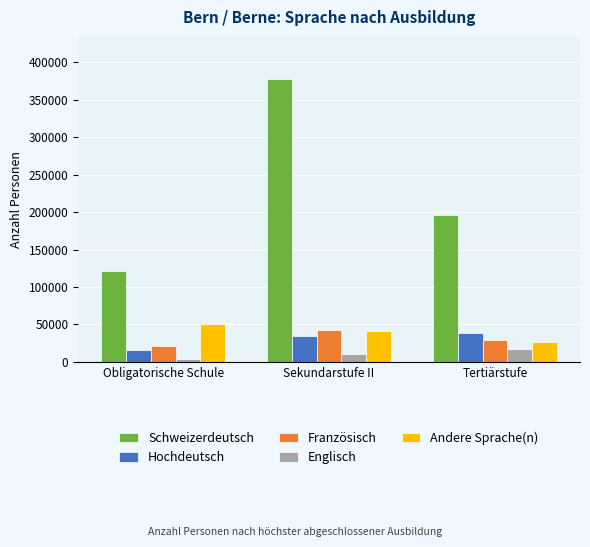

Which series has the largest range (max minus min)?

Schweizerdeutsch